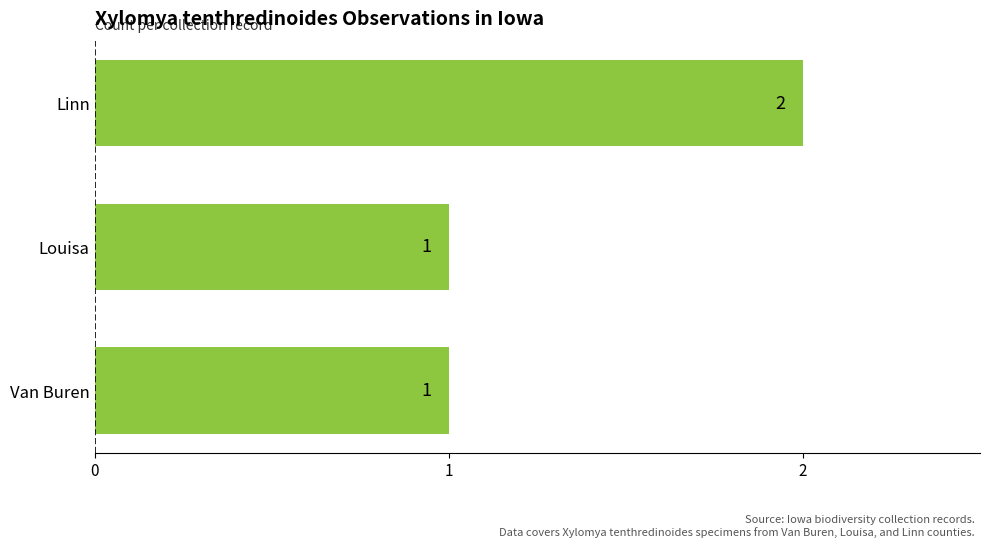

The value at Louisa is 1. True or false?

True